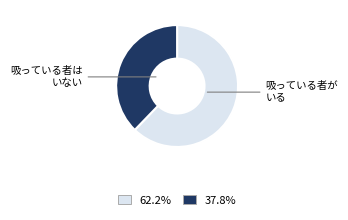

Is there a majority slice in this chart?

Yes